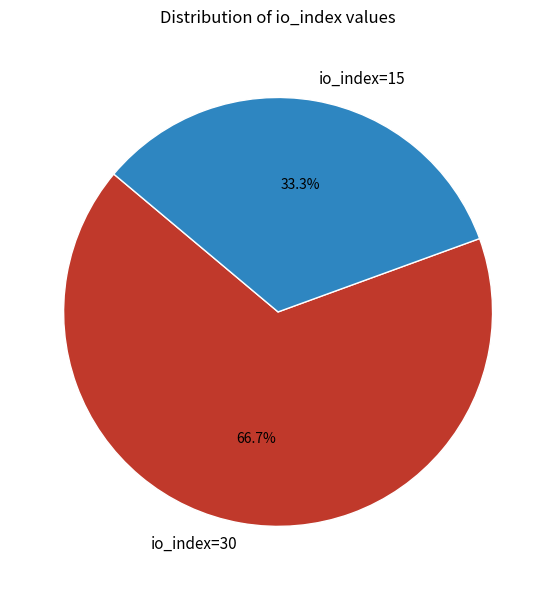

What is the majority slice?

io_index=30